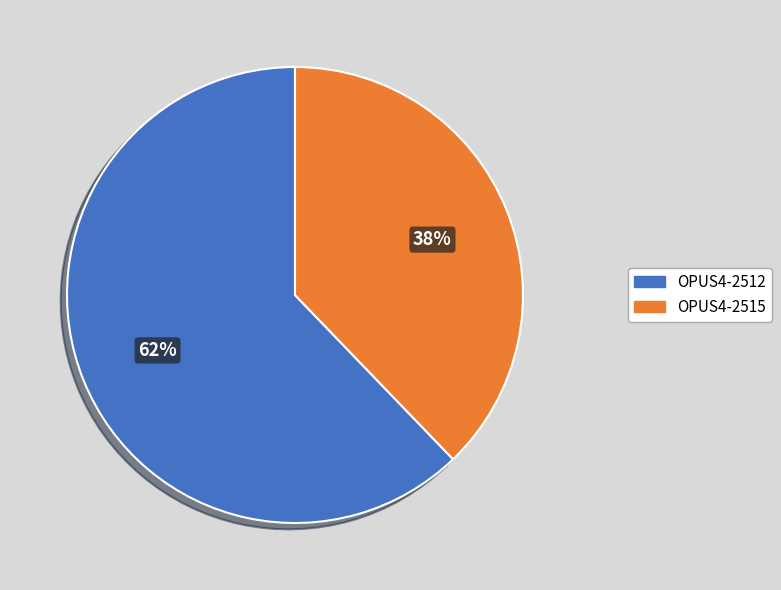

How many segments does this pie chart have?

2